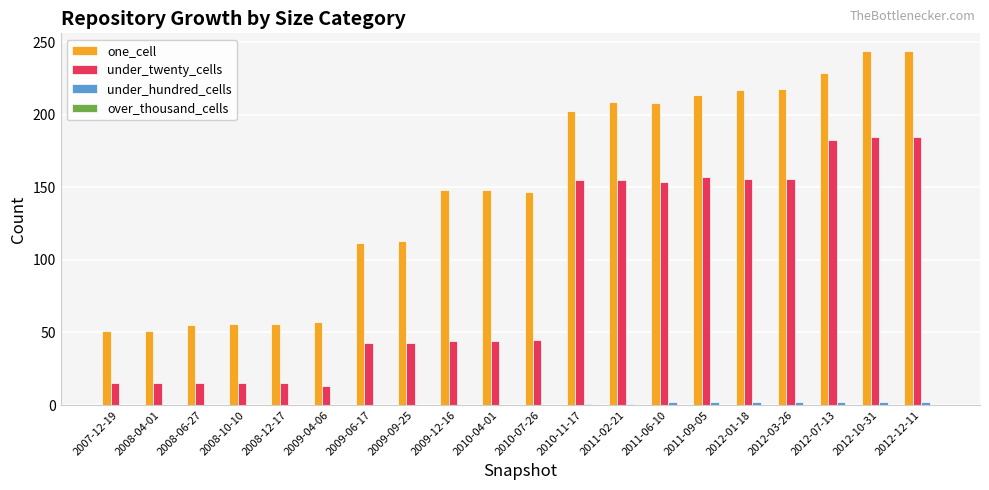

Which series changed the most between 2008-04-01 and 2012-12-11?

one_cell